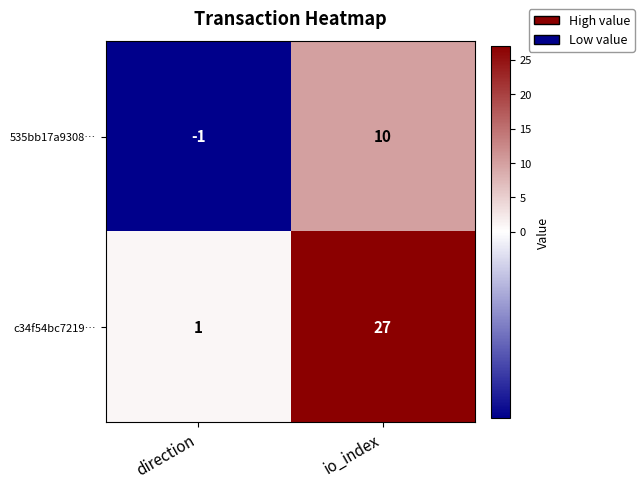

Count the number of data series in this chart.

2